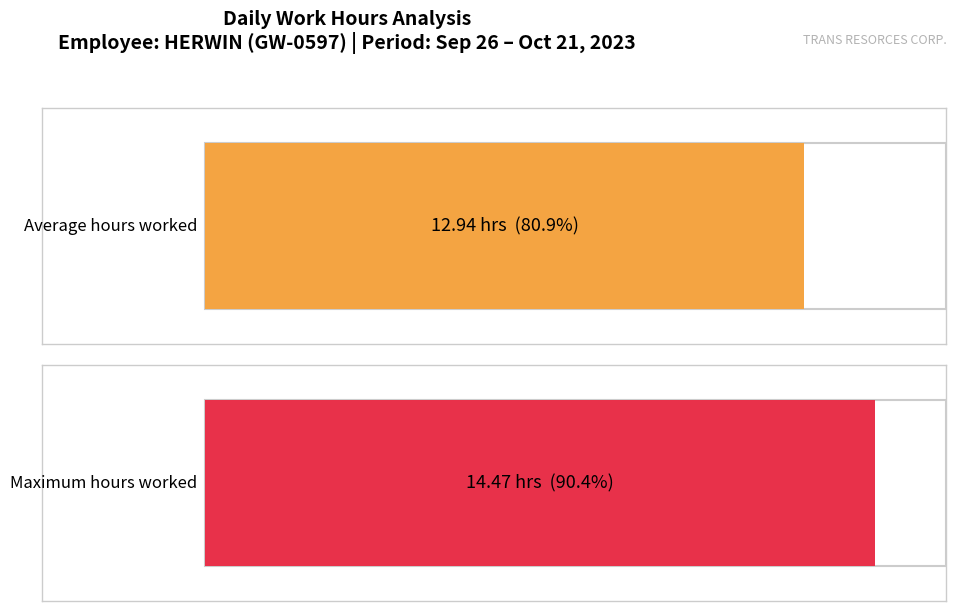

Is it true that the value at 1-Sun is 13.0?

False